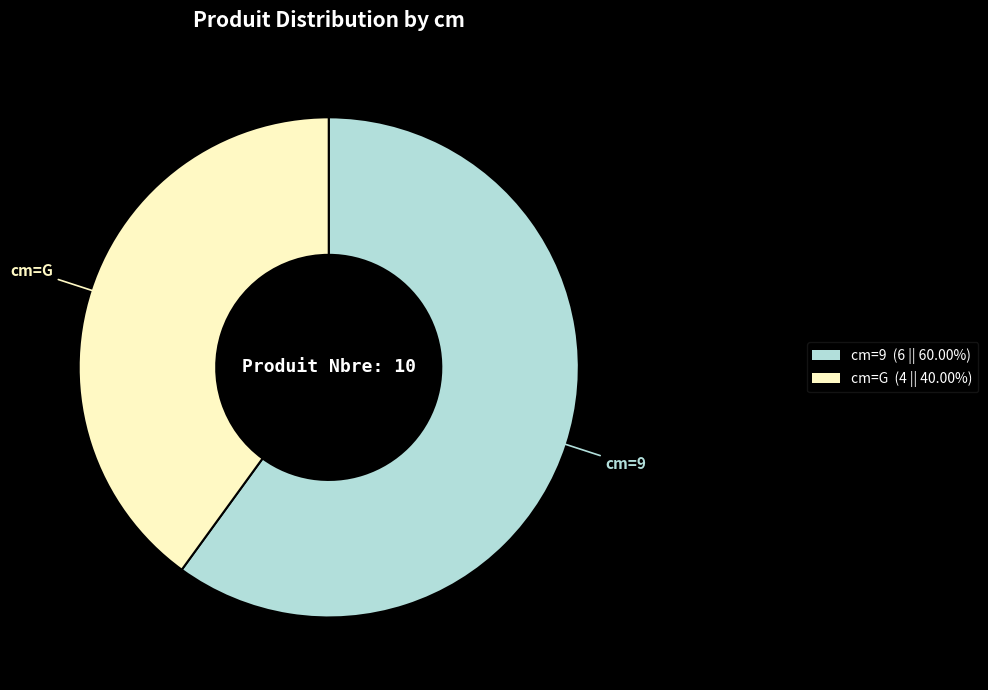

Does any single category account for the majority?

Yes